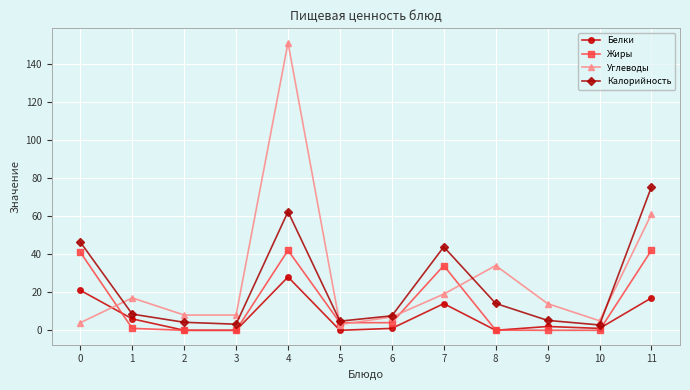

The value of Жиры at 1 is 1.0. True or false?

True